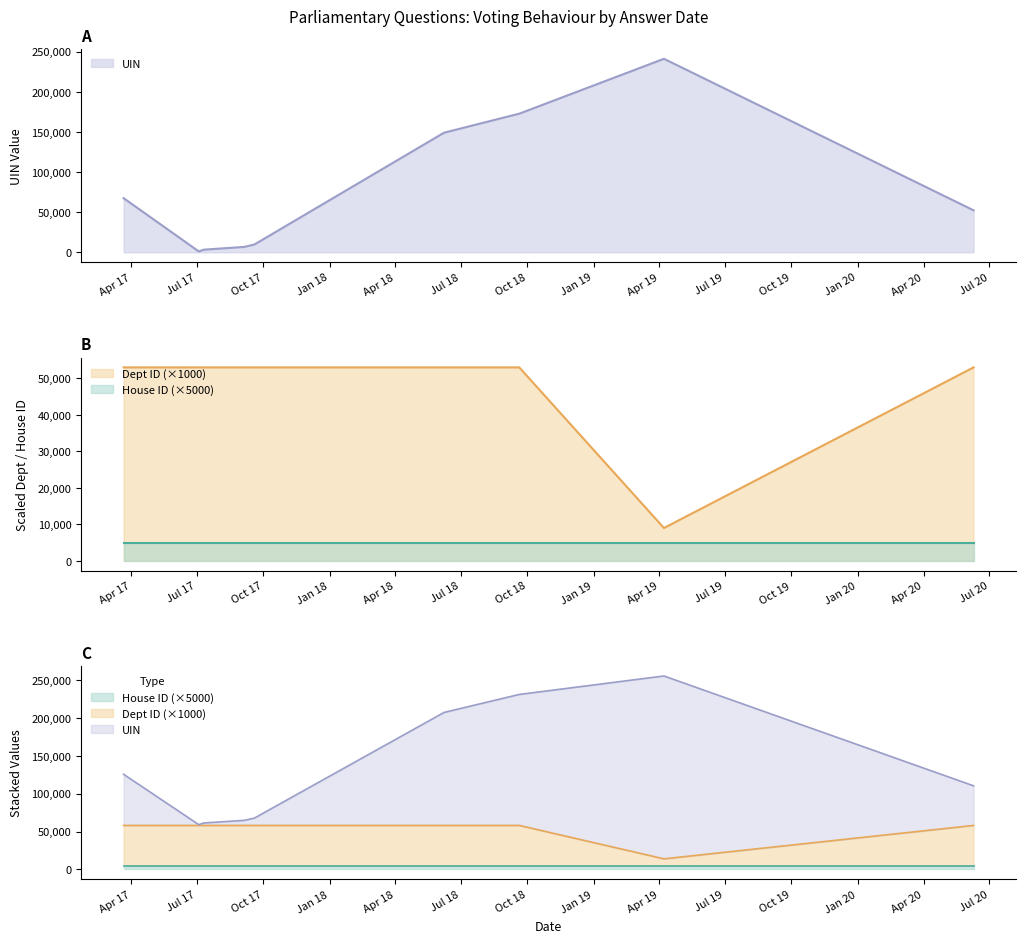

Which series ends up on top after the final intersection of UIN and Dept ID?

Dept ID